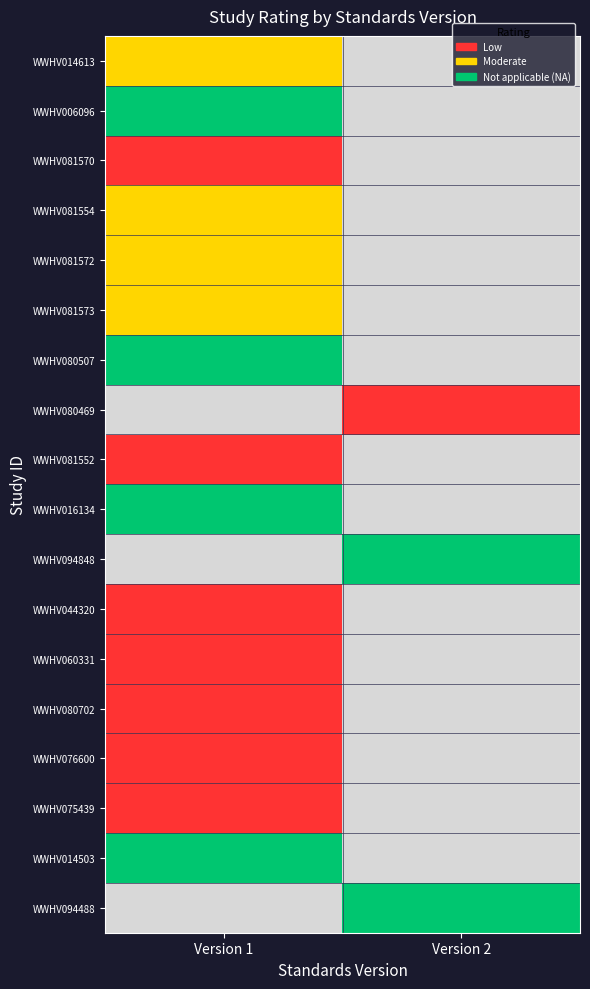

The value of Not applicable (NA) at WWHV080702 is 0. True or false?

True